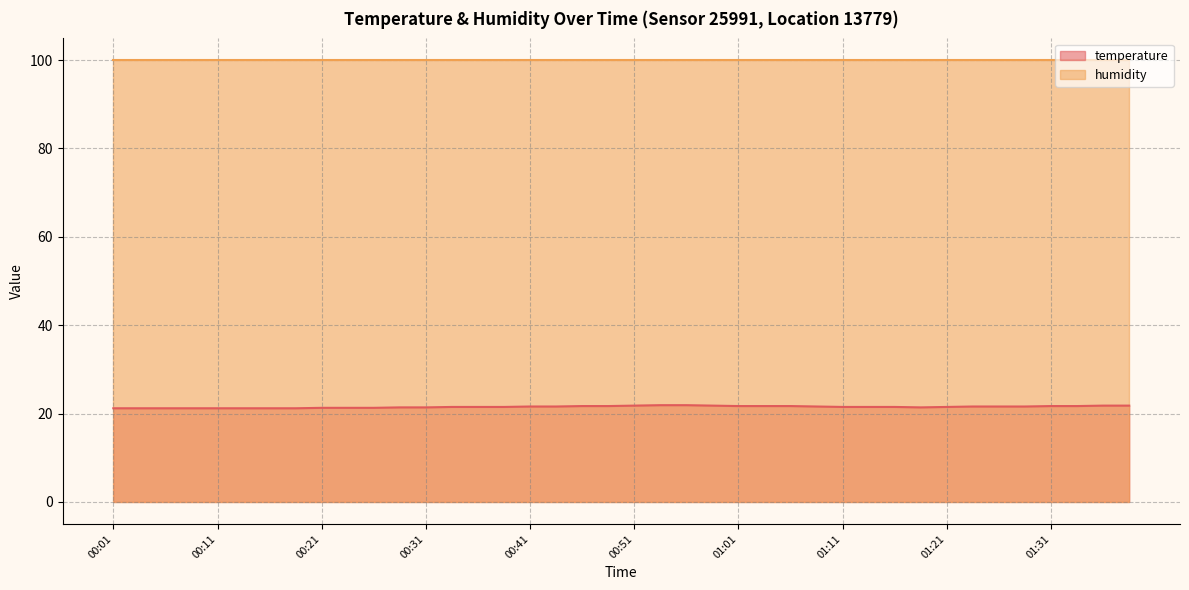

Count the number of categories in the chart.

40